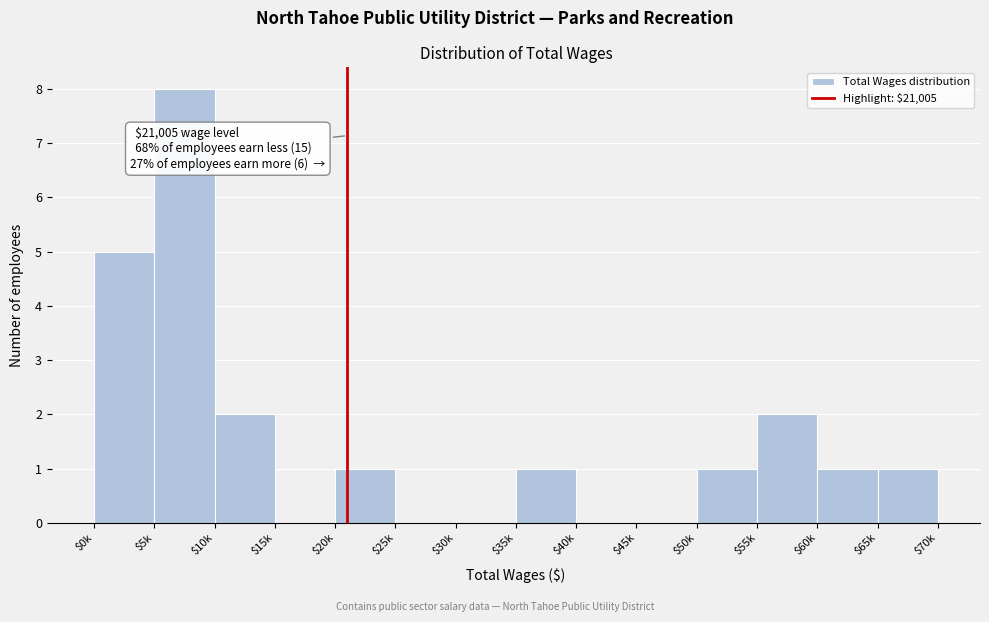

The chart shows a value of 1 at $10k. True or false?

False